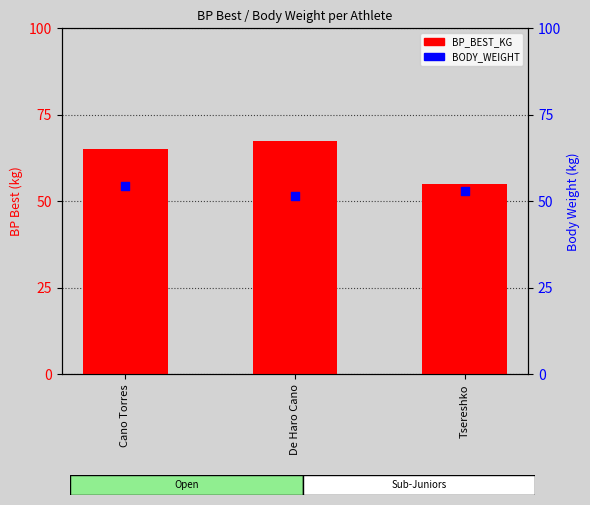

Which series has the largest total across all categories?

BP_BEST_KG